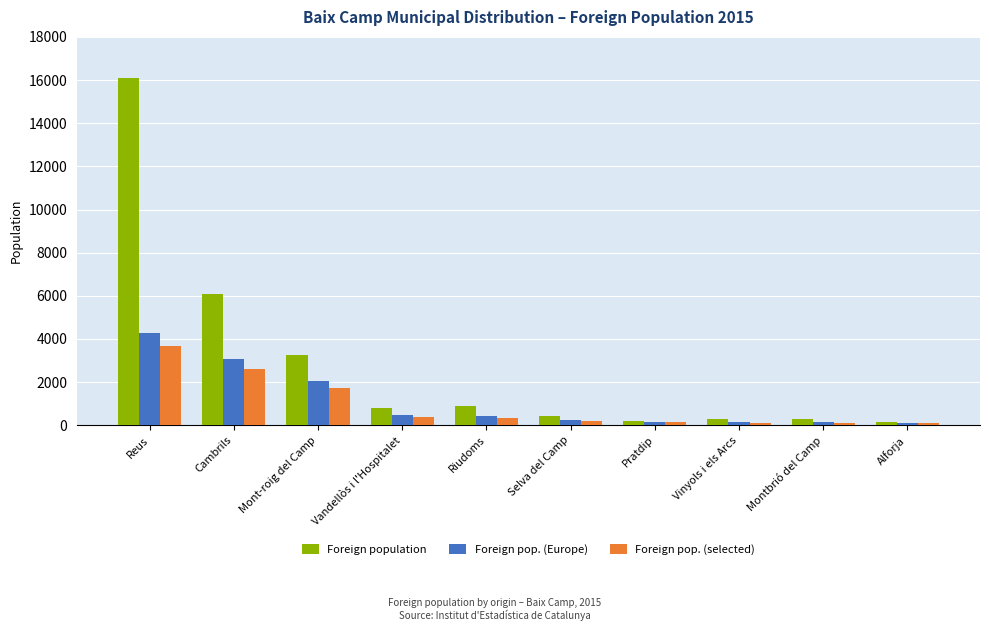

What is the label of the 3rd bar from the right?

Vinyols i els Arcs